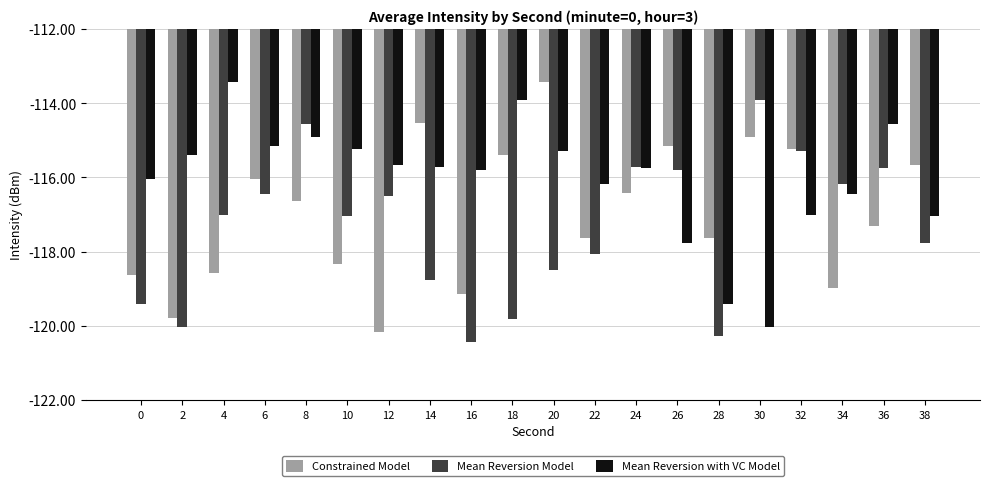

What are all the series names shown in the legend?

Constrained Model, Mean Reversion Model, Mean Reversion with VC Model